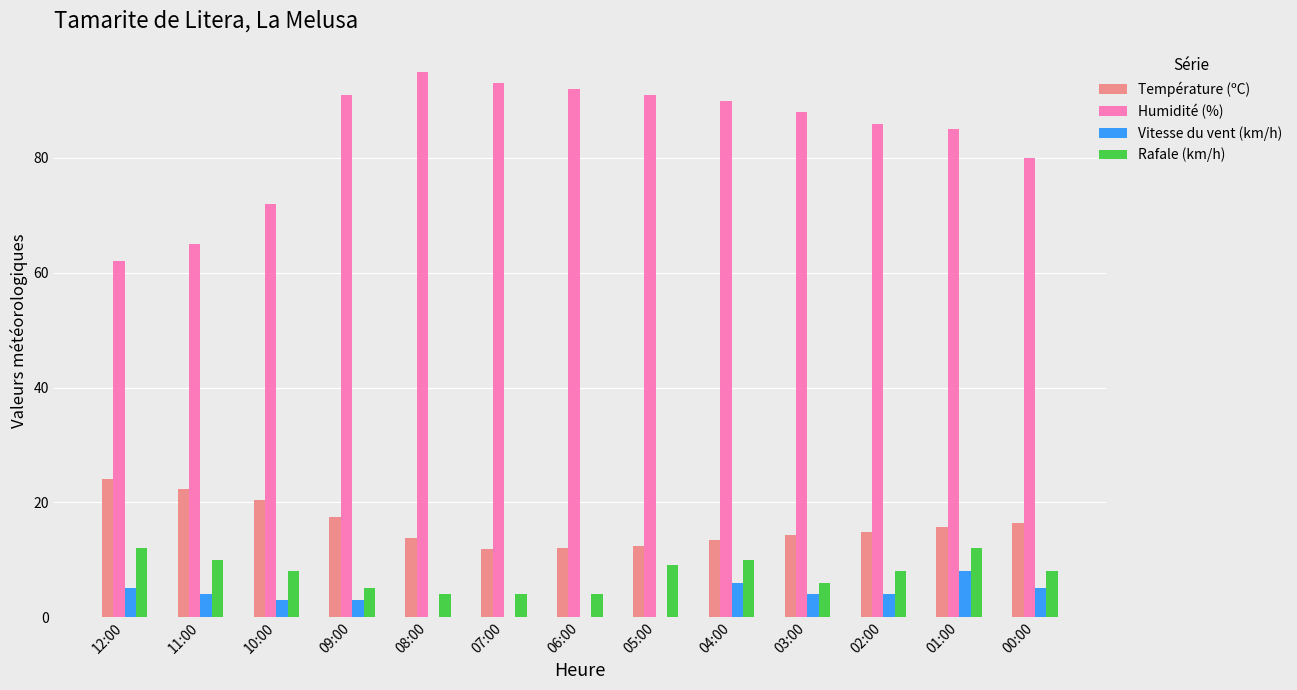

What is the difference between the Vitesse du vent (km/h) values at 05:00 and 01:00?

8.0